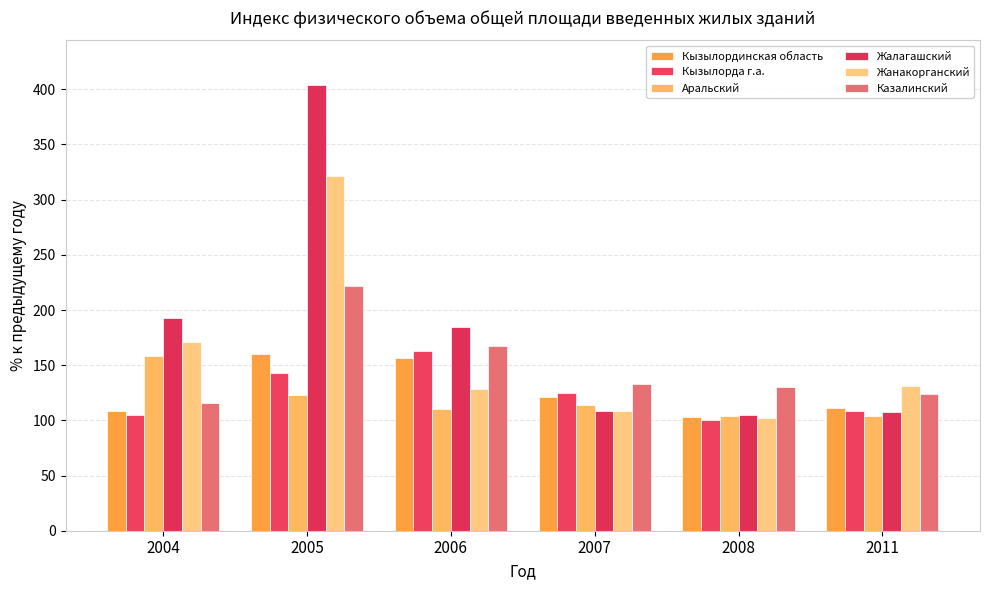

What is the value of the Жалагашский bar at the 3rd from the left?

184.9